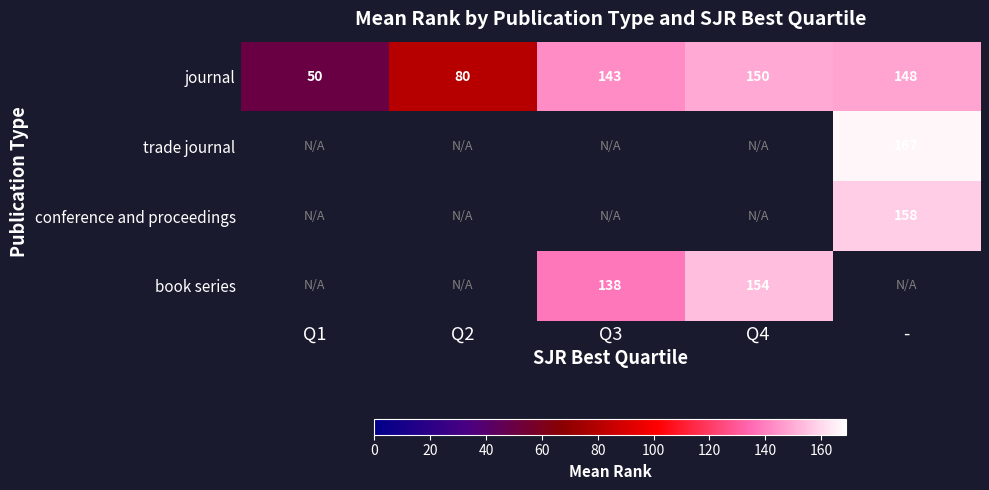

The value of trade journal at - is 276. True or false?

False